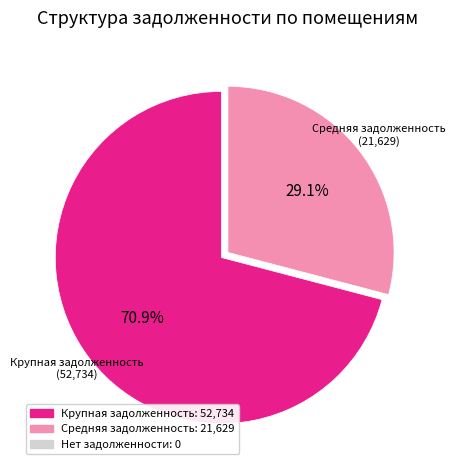

Is there any slice that represents more than half of the pie?

Yes